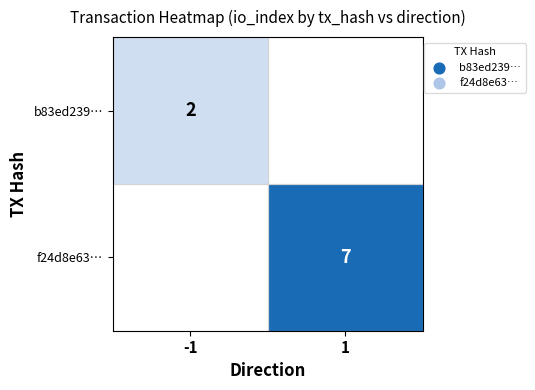

The value of f24d8e63… at 1 is 7. True or false?

True